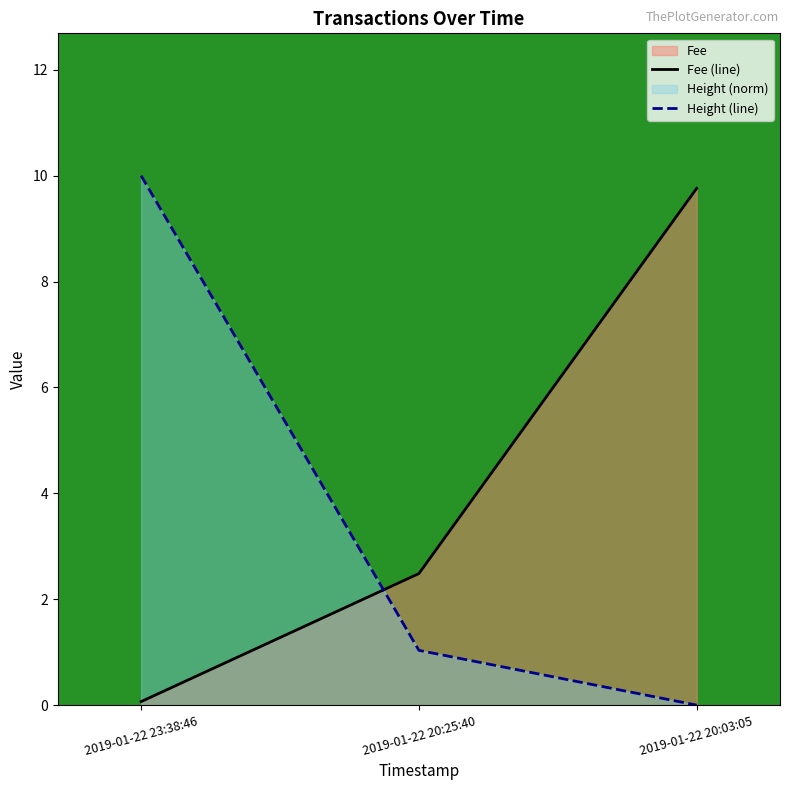

List the series in order of their overall mean, lowest first.

Height (line), Fee (line)